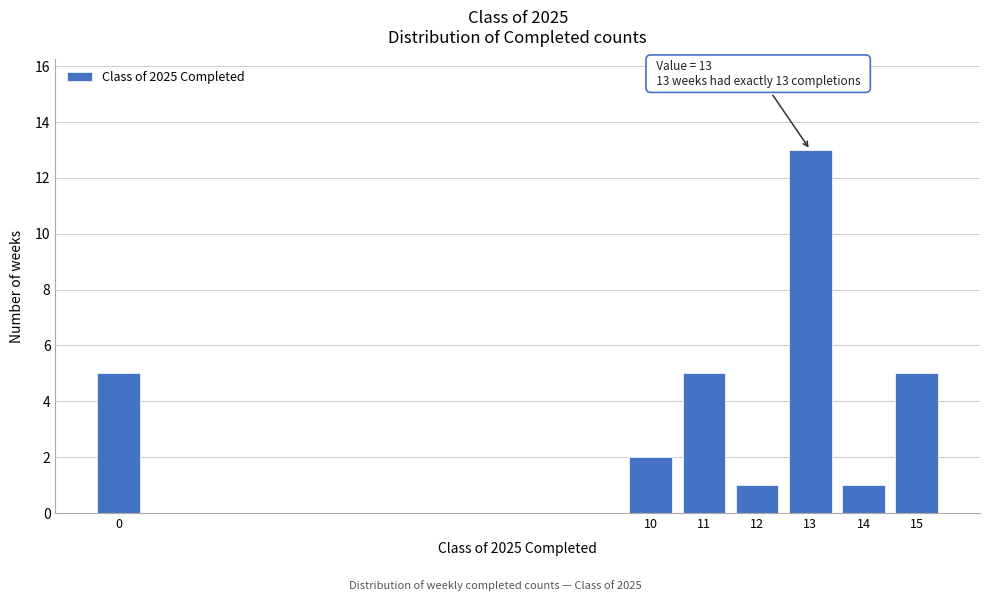

Reading left to right, what are all the values shown in this chart?

0=5	10=2	11=5	12=1	13=13	14=1	15=5